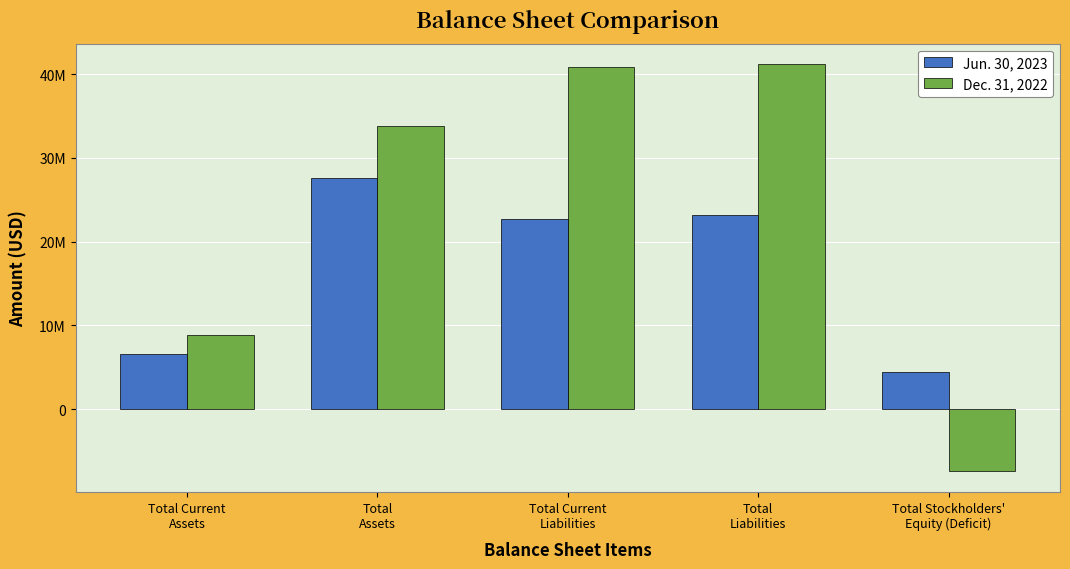

Which category has the lowest value across all series?

Total Stockholders'
Equity (Deficit)